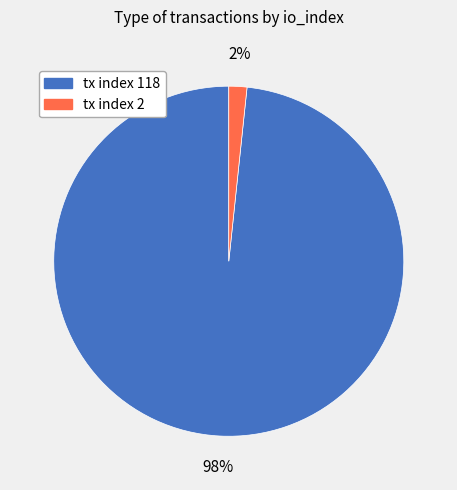

Rank the categories by value from highest to lowest.

tx index 118, tx index 2